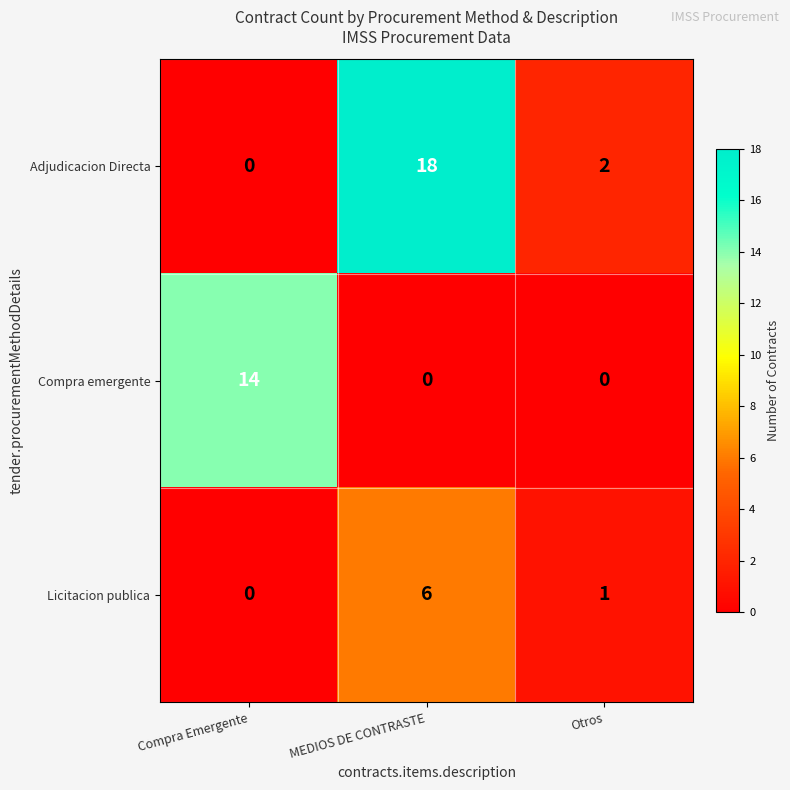

Reading left to right, what are all the values shown in this chart?

Adjudicacion Directa: 0	18	2
Compra emergente: 14	0	0
Licitacion publica: 0	6	1